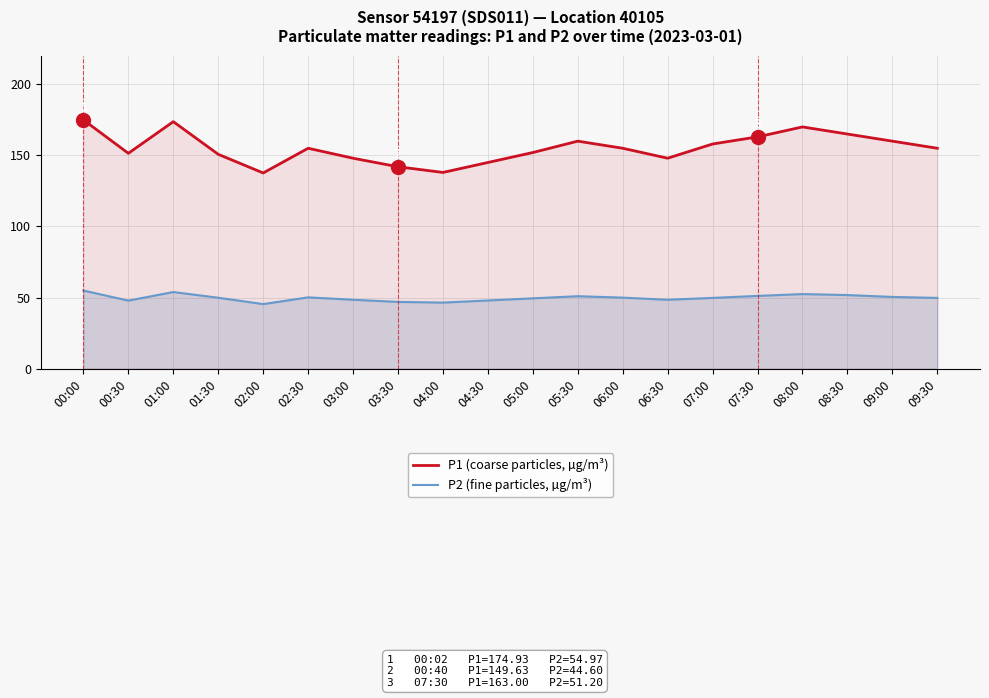

How many values in the P2 (fine particles) series are below 49?

7